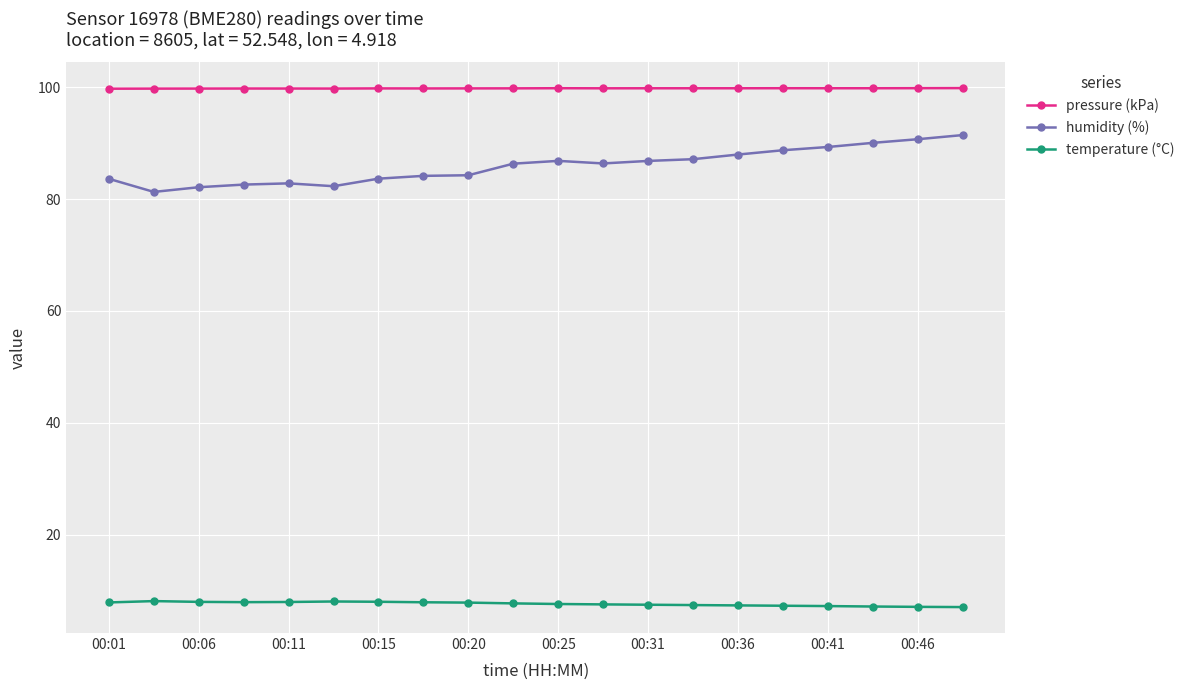

At how many categories does at least one series exceed 52?

20